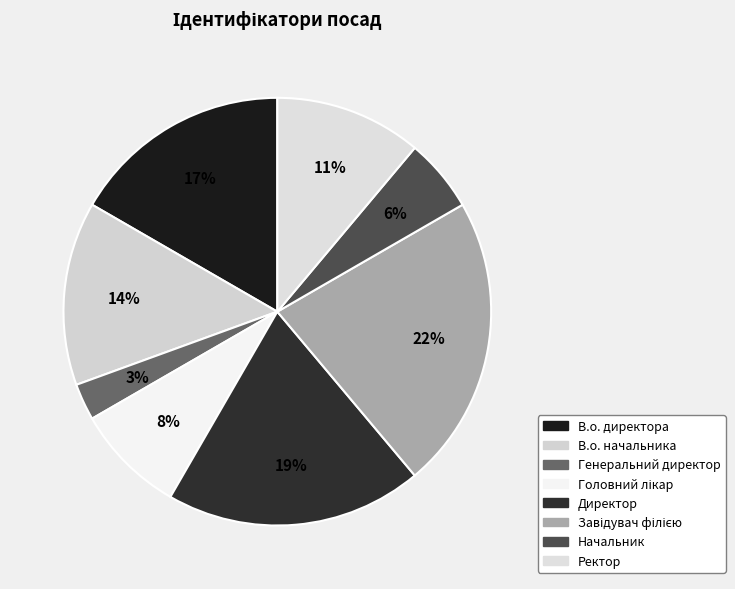

How many segments does this pie chart have?

8